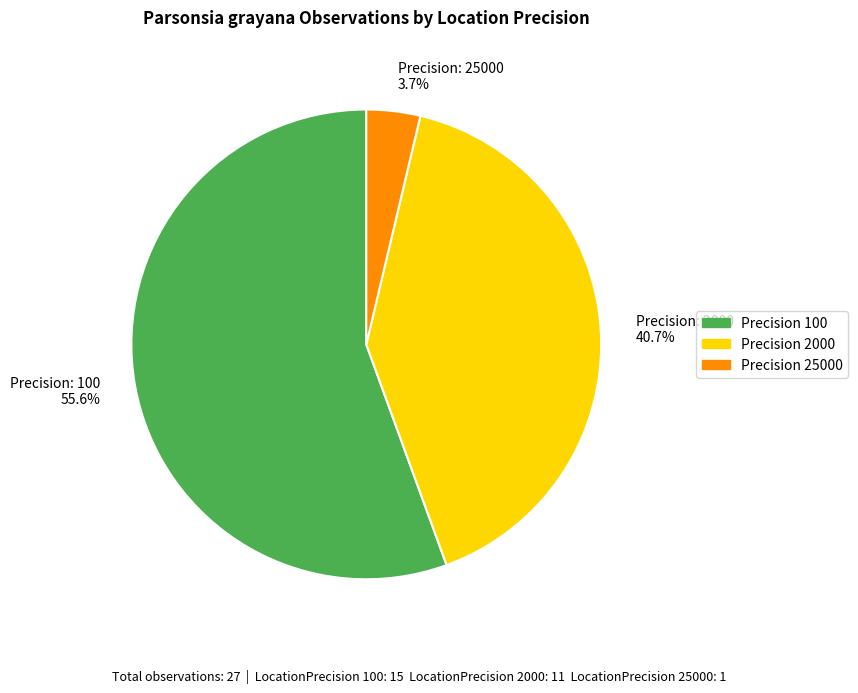

How many slices are in this pie chart?

3